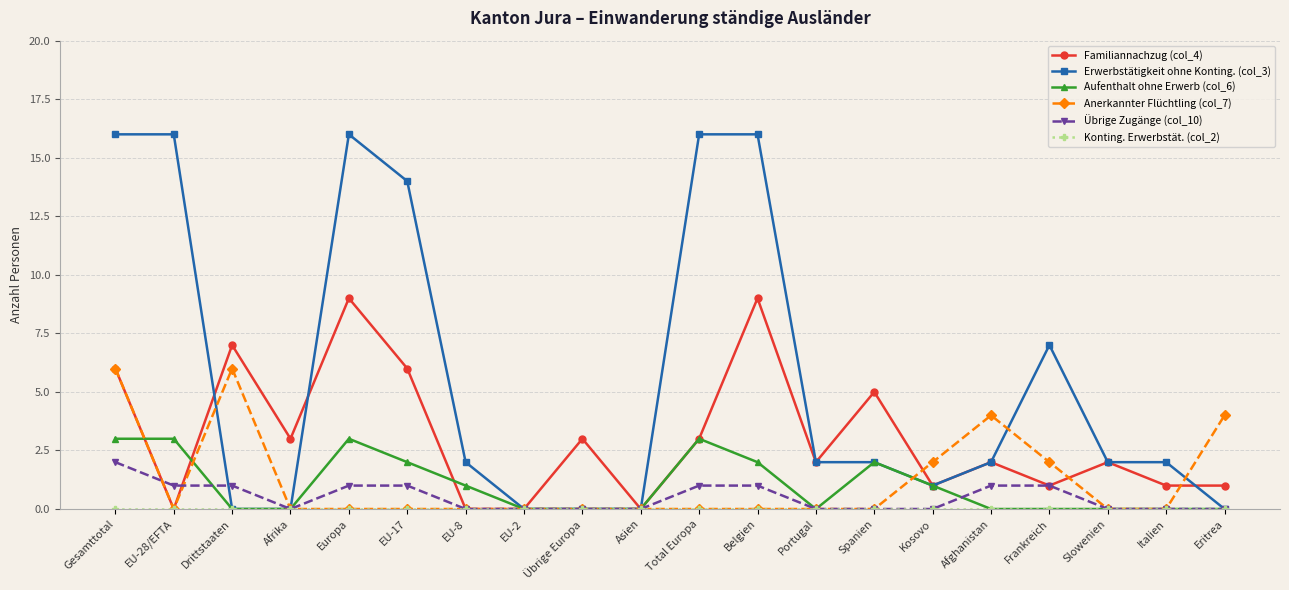

What is the label of the 11th point from the left?

Total Europa